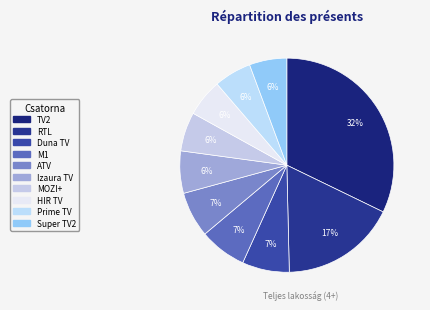

To the nearest percent, what portion does ATV represent?

7%